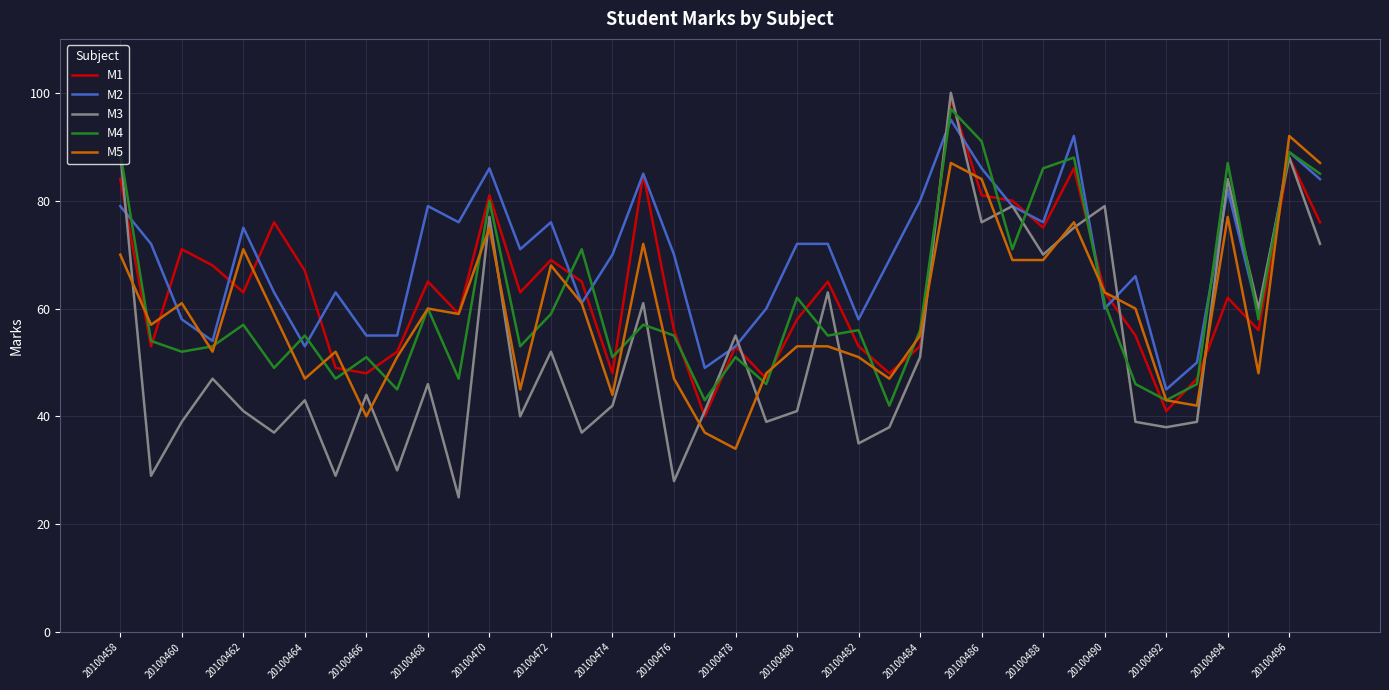

Which series has the largest total across all categories?

M2